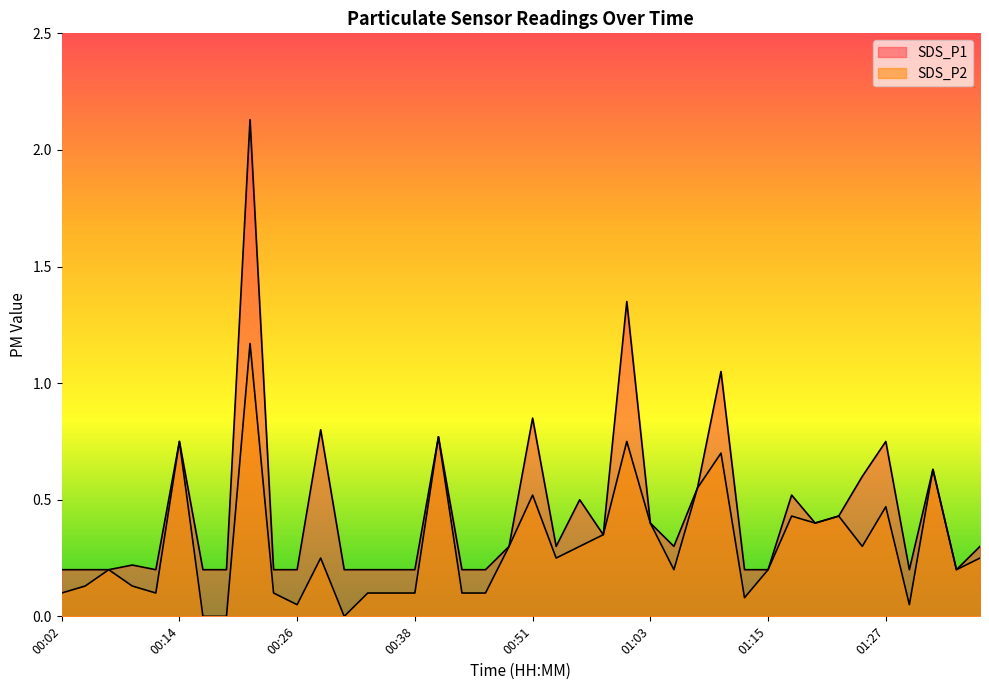

The value of SDS_P2 at 01:32 is 0.6. True or false?

True